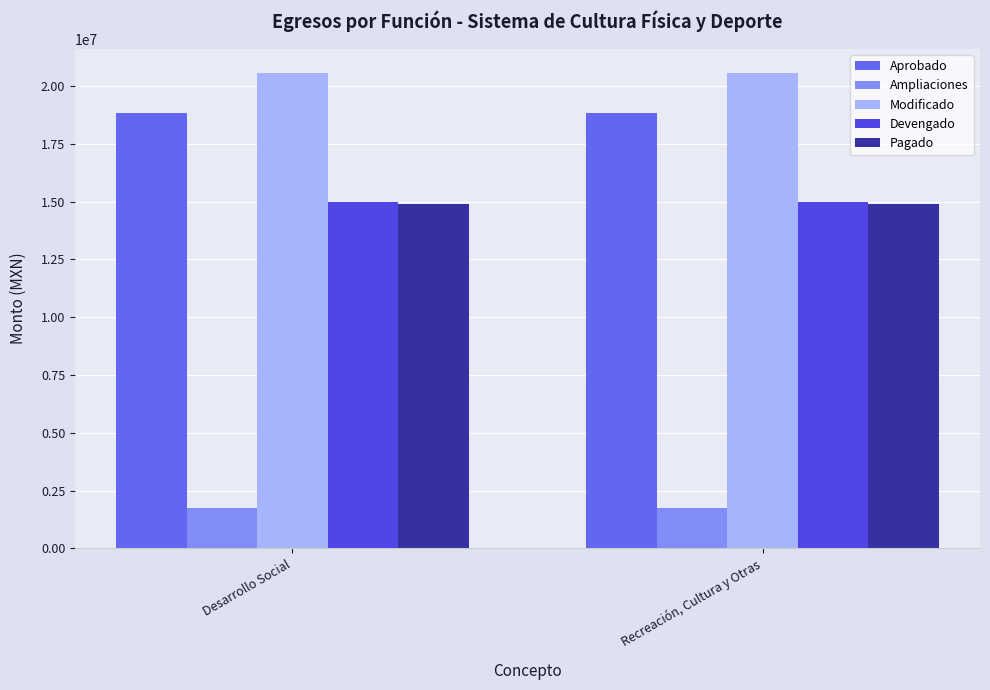

What is the highest value of the Devengado series?

14967493.9